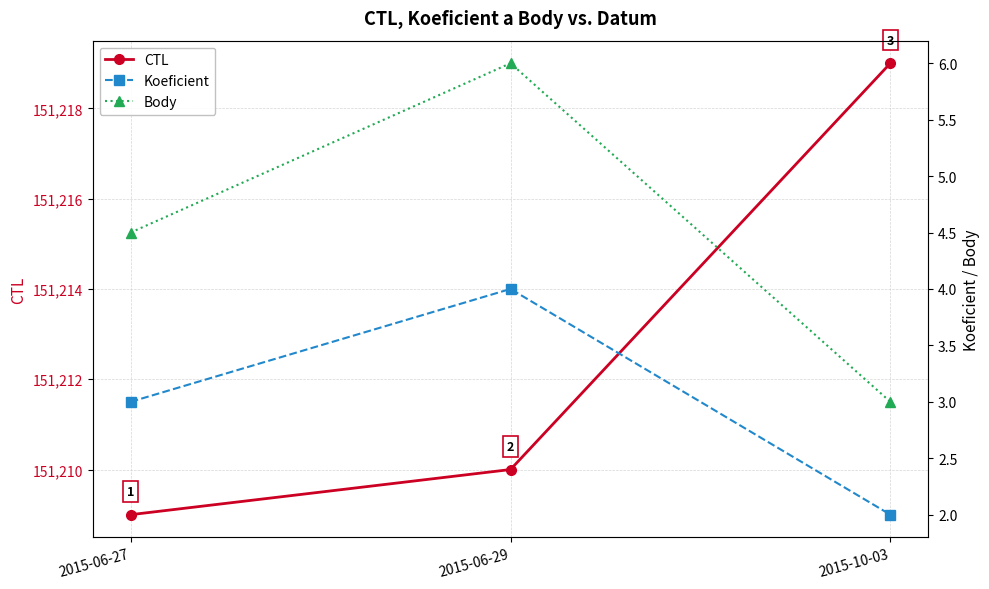

Count the number of data series in this chart.

3